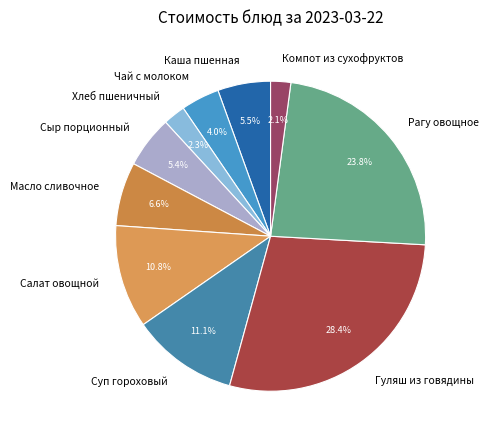

Is the sum of Хлеб пшеничный and Масло сливочное greater than half?

No